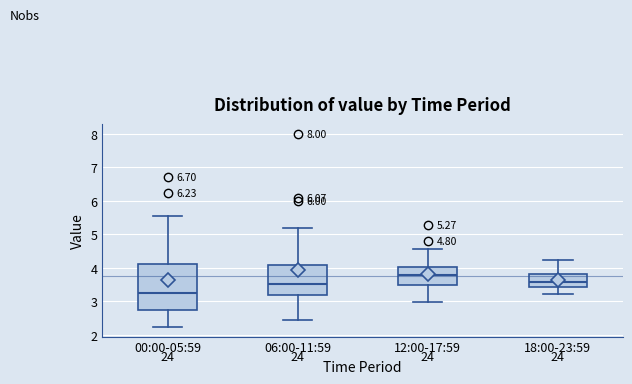

Which box's median line is the lowest?

00:00-05:59